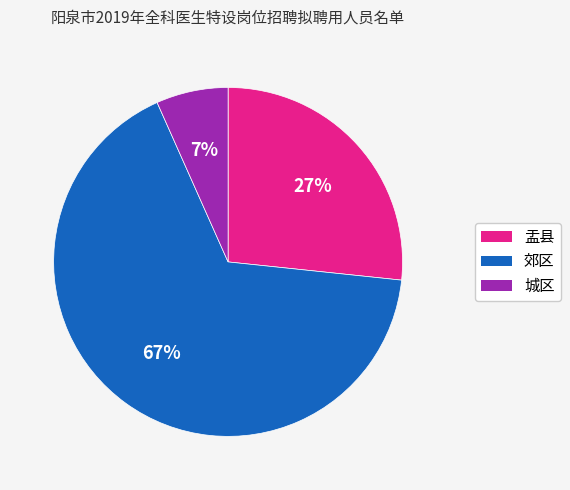

Which has a higher value, 盂县 or 城区?

盂县